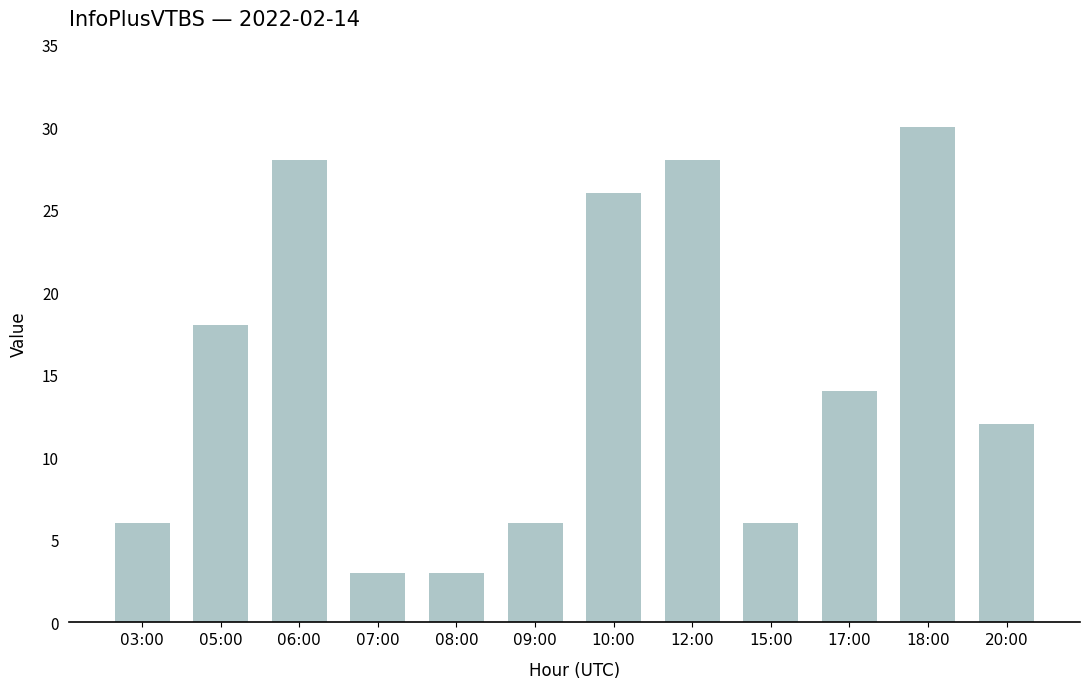

What is the sum of the values at 07:00 and 09:00?

9